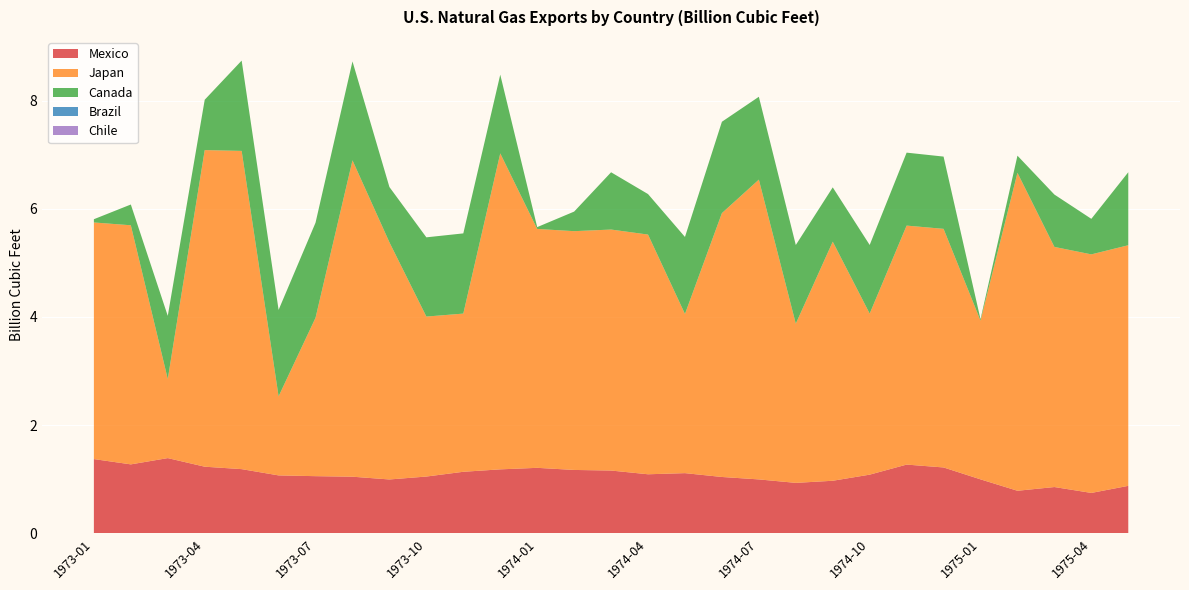

Reading left to right, extract all data points from this chart.

Mexico: 1973-01=1.4	1973-02=1.3	1973-03=1.4	1973-04=1.2	1973-05=1.2	1973-06=1.1	1973-07=1.1	1973-08=1.0	1973-09=1.0	1973-10=1.1	1973-11=1.1	1973-12=1.2	1974-01=1.2	1974-02=1.2	1974-03=1.2	1974-04=1.1	1974-05=1.1	1974-06=1.0	1974-07=1.0	1974-08=0.9	1974-09=1.0	1974-10=1.1	1974-11=1.3	1974-12=1.2	1975-01=1.0	1975-02=0.8	1975-03=0.9	1975-04=0.7	1975-05=0.9
Japan: 1973-01=4.4	1973-02=4.4	1973-03=1.5	1973-04=5.9	1973-05=5.9	1973-06=1.5	1973-07=2.9	1973-08=5.8	1973-09=4.4	1973-10=3.0	1973-11=2.9	1973-12=5.8	1974-01=4.4	1974-02=4.4	1974-03=4.5	1974-04=4.4	1974-05=2.9	1974-06=4.9	1974-07=5.5	1974-08=2.9	1974-09=4.4	1974-10=3.0	1974-11=4.4	1974-12=4.4	1975-01=2.9	1975-02=5.9	1975-03=4.4	1975-04=4.4	1975-05=4.4
Canada: 1973-01=0.1	1973-02=0.4	1973-03=1.2	1973-04=0.9	1973-05=1.7	1973-06=1.6	1973-07=1.8	1973-08=1.8	1973-09=1.0	1973-10=1.5	1973-11=1.5	1973-12=1.5	1974-01=0.0	1974-02=0.4	1974-03=1.1	1974-04=0.7	1974-05=1.4	1974-06=1.7	1974-07=1.5	1974-08=1.5	1974-09=1.0	1974-10=1.3	1974-11=1.3	1974-12=1.3	1975-01=0.0	1975-02=0.3	1975-03=1.0	1975-04=0.7	1975-05=1.4
Brazil: 1973-01=0.0	1973-02=0.0	1973-03=0.0	1973-04=0.0	1973-05=0.0	1973-06=0.0	1973-07=0.0	1973-08=0.0	1973-09=0.0	1973-10=0.0	1973-11=0.0	1973-12=0.0	1974-01=0.0	1974-02=0.0	1974-03=0.0	1974-04=0.0	1974-05=0.0	1974-06=0.0	1974-07=0.0	1974-08=0.0	1974-09=0.0	1974-10=0.0	1974-11=0.0	1974-12=0.0	1975-01=0.0	1975-02=0.0	1975-03=0.0	1975-04=0.0	1975-05=0.0
Chile: 1973-01=0.0	1973-02=0.0	1973-03=0.0	1973-04=0.0	1973-05=0.0	1973-06=0.0	1973-07=0.0	1973-08=0.0	1973-09=0.0	1973-10=0.0	1973-11=0.0	1973-12=0.0	1974-01=0.0	1974-02=0.0	1974-03=0.0	1974-04=0.0	1974-05=0.0	1974-06=0.0	1974-07=0.0	1974-08=0.0	1974-09=0.0	1974-10=0.0	1974-11=0.0	1974-12=0.0	1975-01=0.0	1975-02=0.0	1975-03=0.0	1975-04=0.0	1975-05=0.0